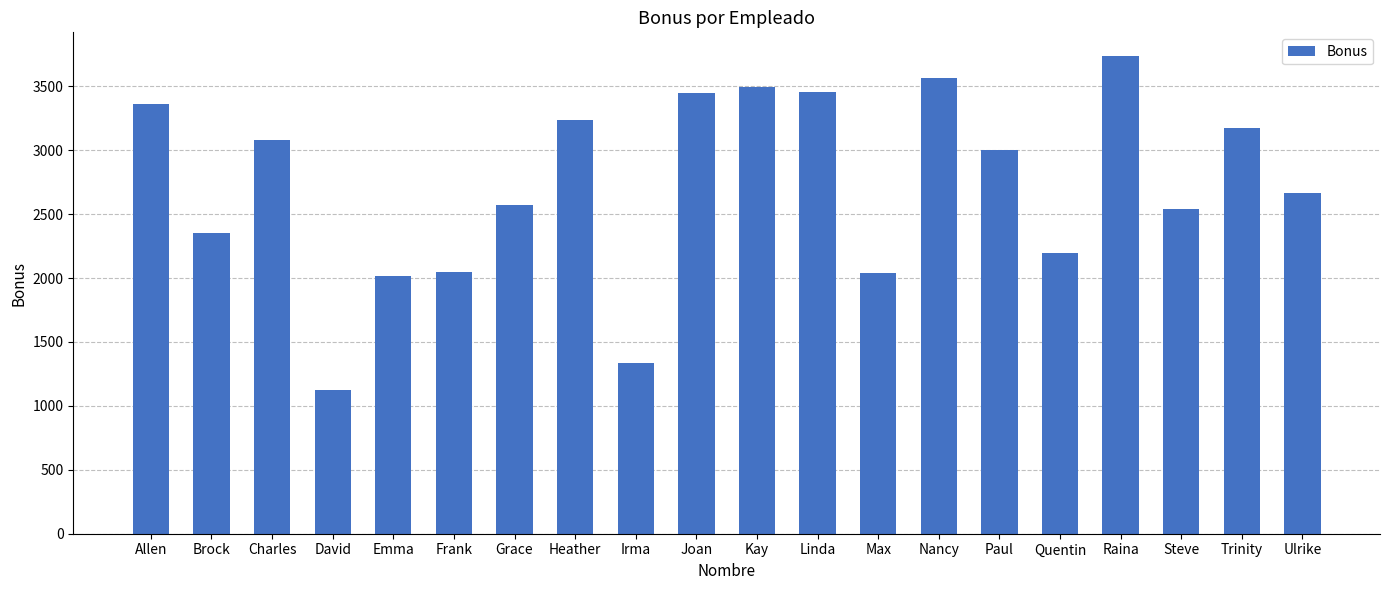

Is it true that the value at Emma is 2017.2?

True